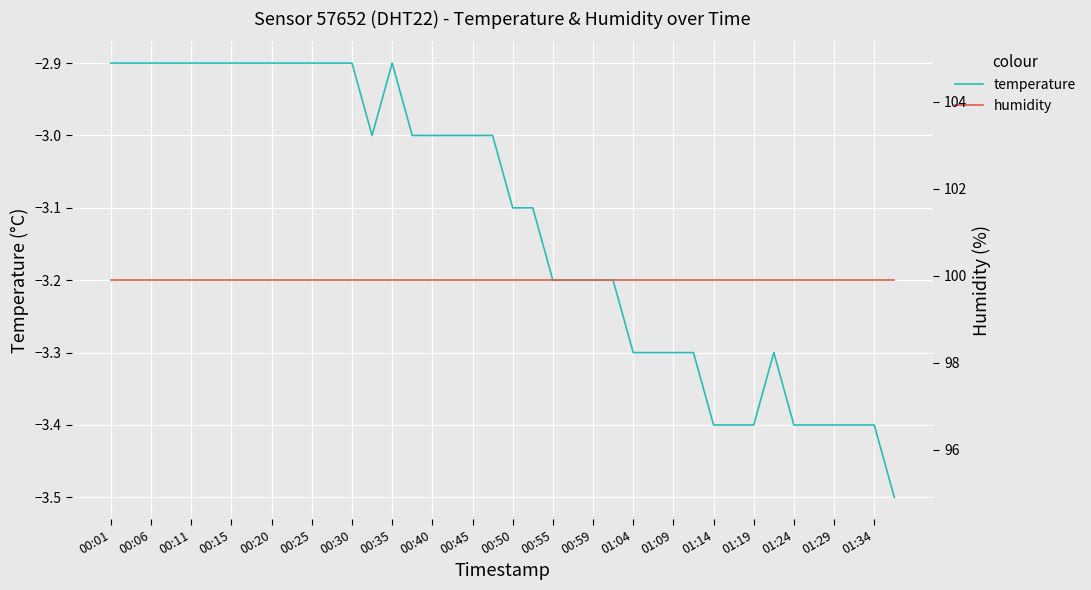

True or false: humidity and temperature cross at least once.

False